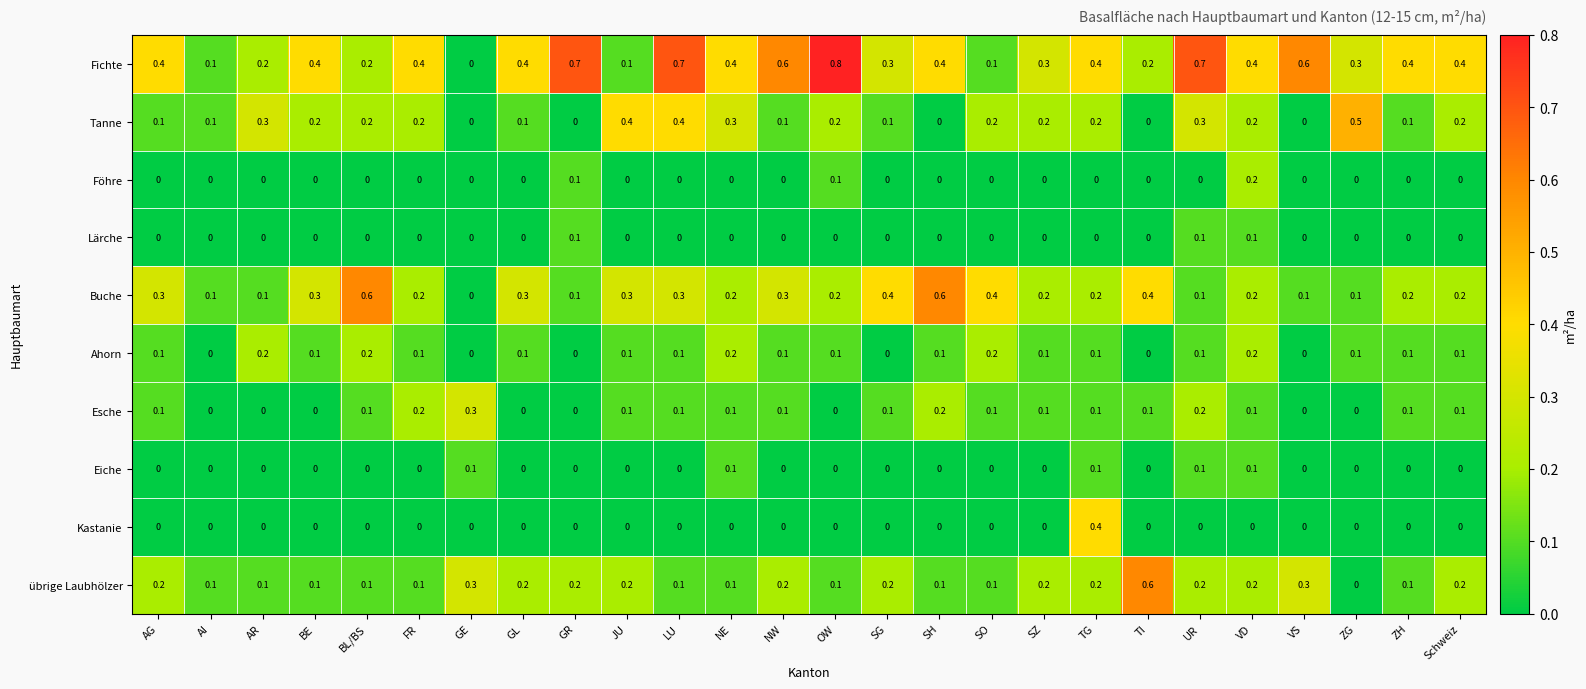

The Fichte series shows 0.7 at LU. True or false?

True